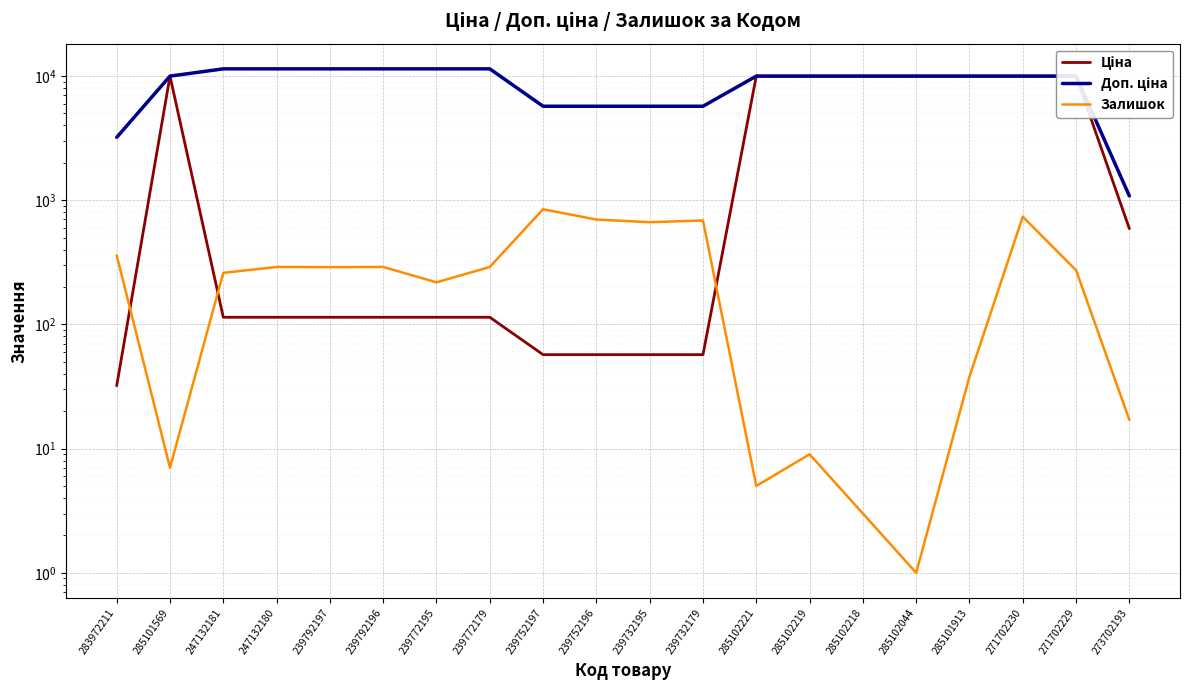

Which series changed the most between 239772179 and 285102219?

Ціна